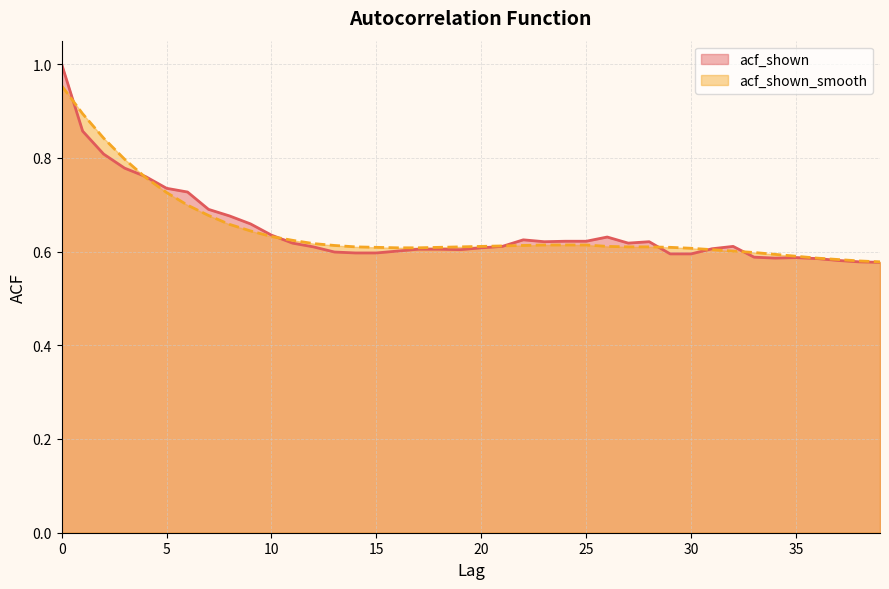

How many lines are shown in the chart?

2